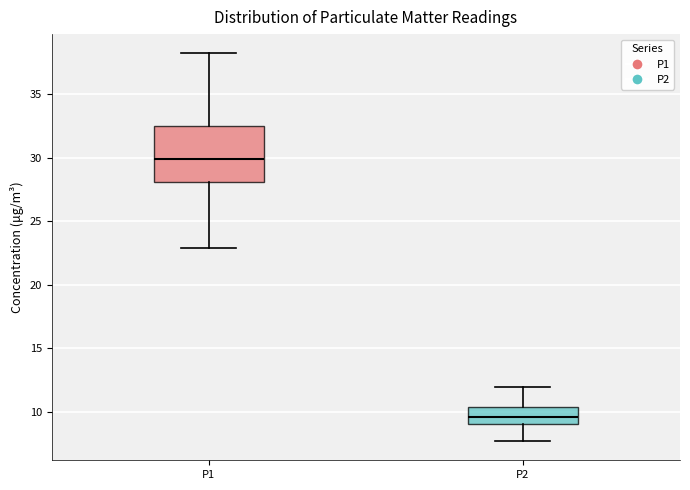

Reading left to right, transcribe this box plot: for each box, give where its median line is, the range the box spans, and where its two whiskers end, as read against the y-axis. The values are not printed on the chart, so give them approximately, as read against the axis.

P1: median 30.0, box 28.0 to 32.5, whiskers 23.0 to 38.0
P2: median 9.5, box 9.0 to 10.5, whiskers 7.5 to 12.0